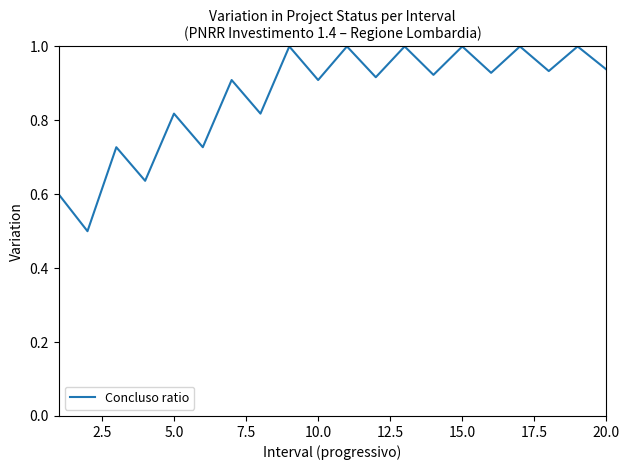

What is the greatest value displayed?

1.0